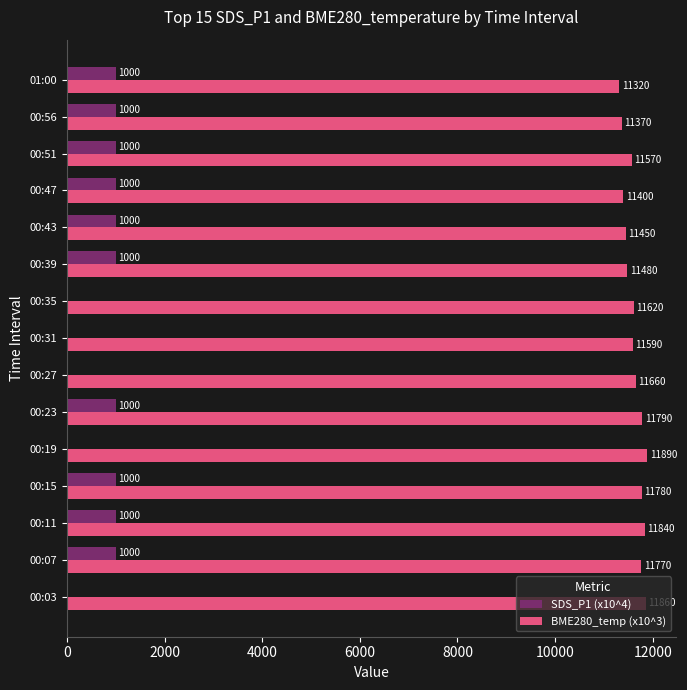

Between 00:47 and 00:51, which series saw the biggest shift?

BME280_temp (x10^3)